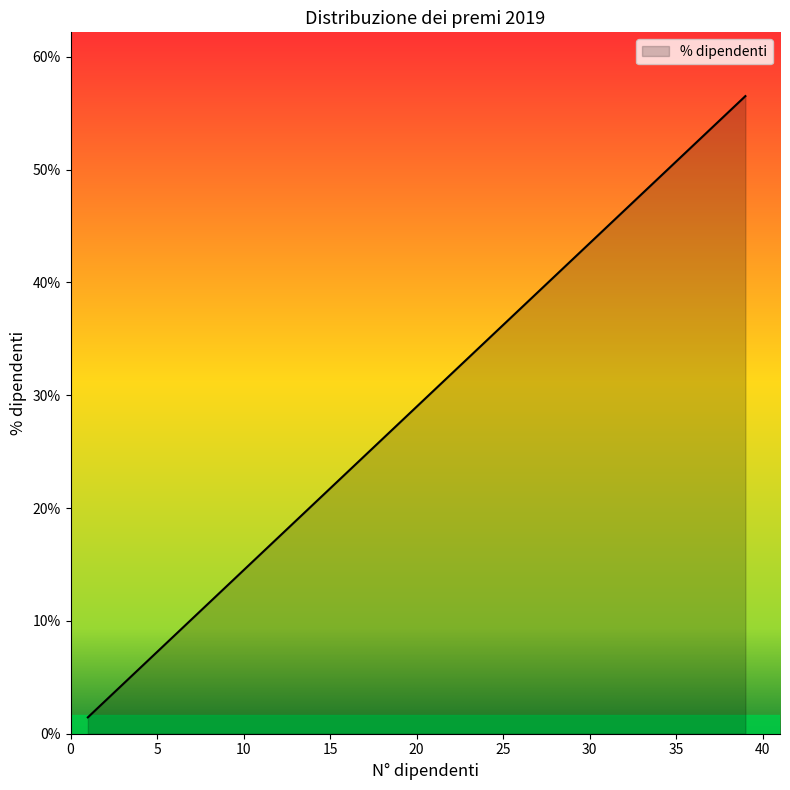

True or false: there are more than 1 points higher than both neighbors.

False